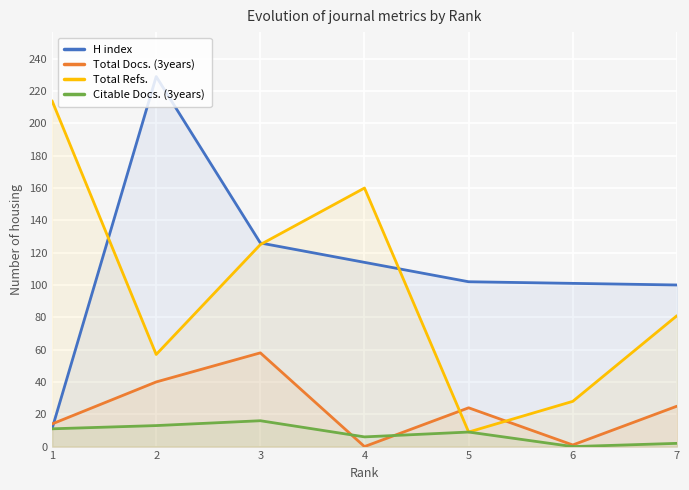

How many lines are shown in the chart?

4